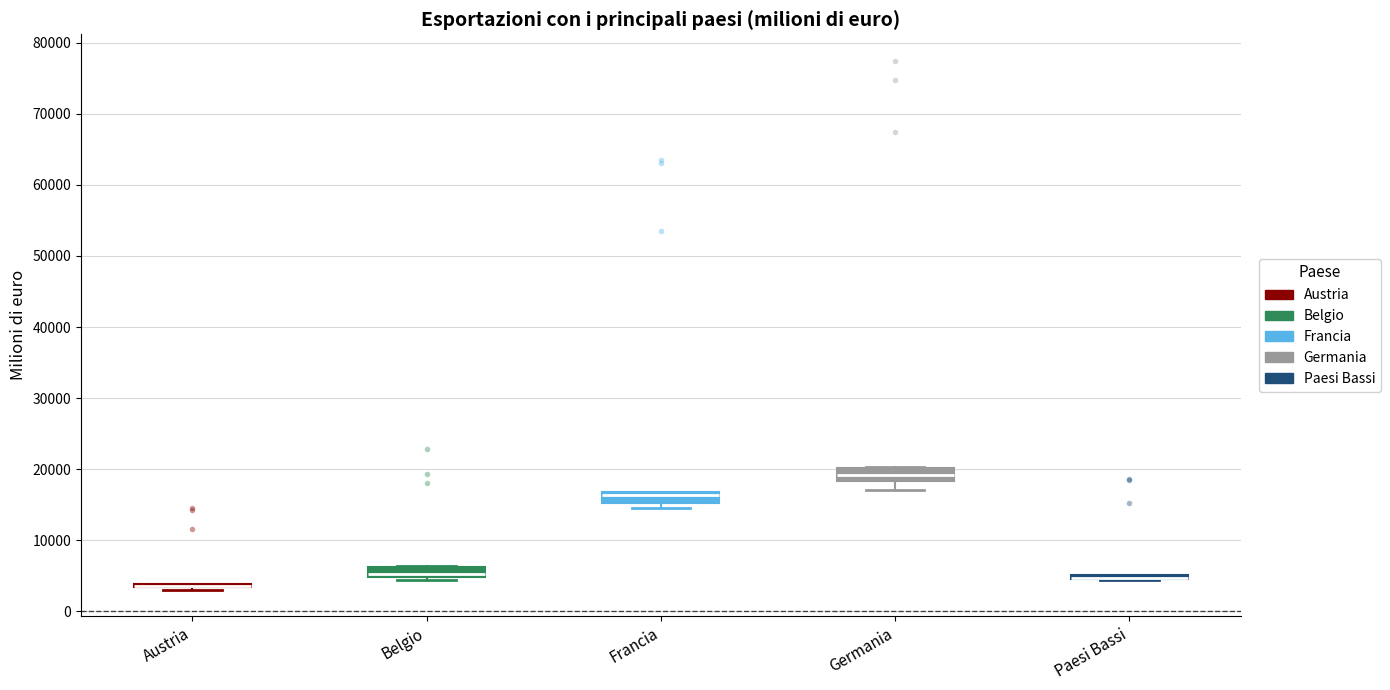

Reading left to right, read every box against the y-axis: the position of its median line, the range the box covers, and the ends of its whiskers. The values are not printed on the chart, so give them approximately, as read against the axis.

Austria: box collapsed to a line at 4000, whiskers 3000 to 4000
Belgio: median 5000 (just above the box's lower edge), box 5000 to 6000, whiskers 4000 to 6000
Francia: median 16000, box 15000 to 17000, whiskers 15000 (just below the box's lower edge) to 17000
Germania: median 19000, box 18000 to 20000, whiskers 17000 to 20000
Paesi Bassi: box collapsed to a line at 5000, whiskers 4000 to 5000